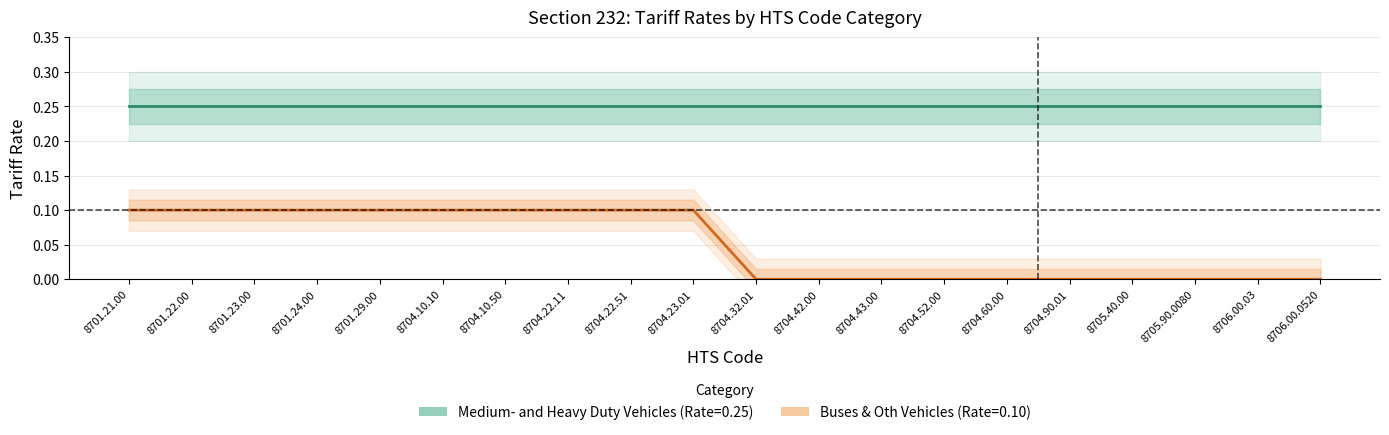

What is the total value across all series at 8704.60.00?

0.2